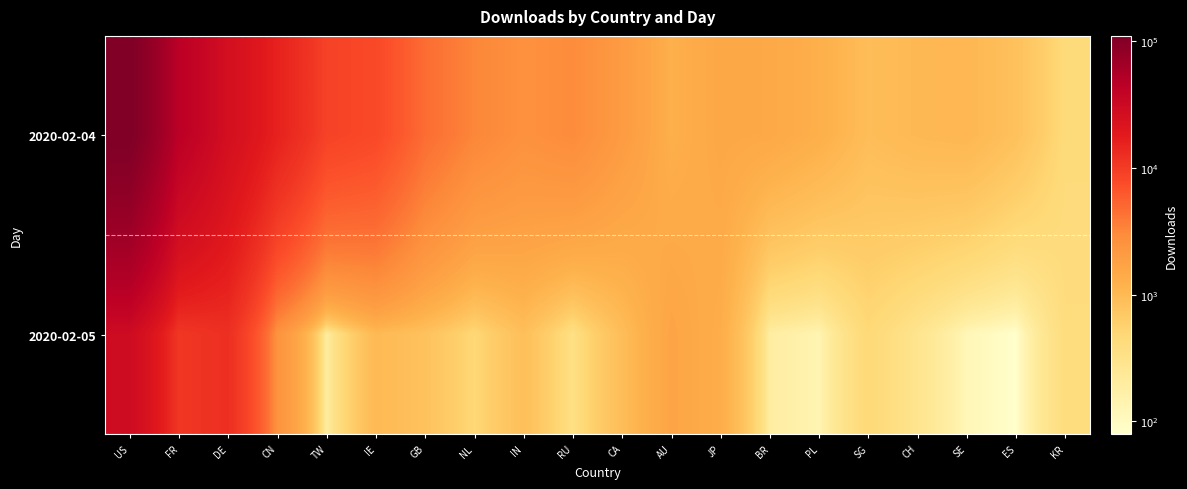

How many distinct data groups are displayed?

2